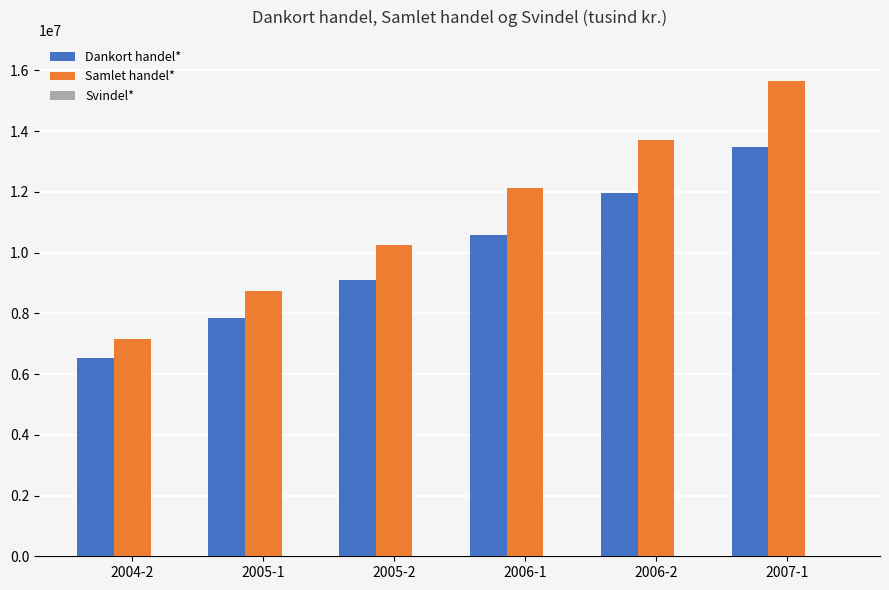

How many groups of bars are there?

6